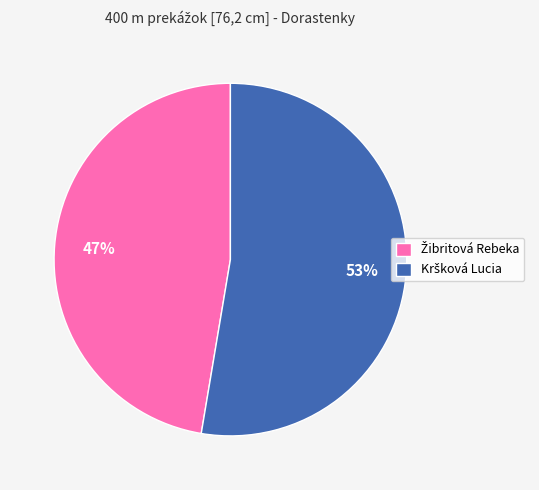

How many slices are in this pie chart?

2